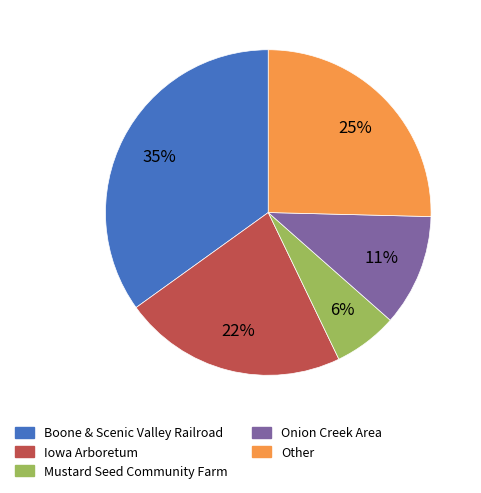

Which category has the smallest portion of the pie?

Mustard Seed Community Farm